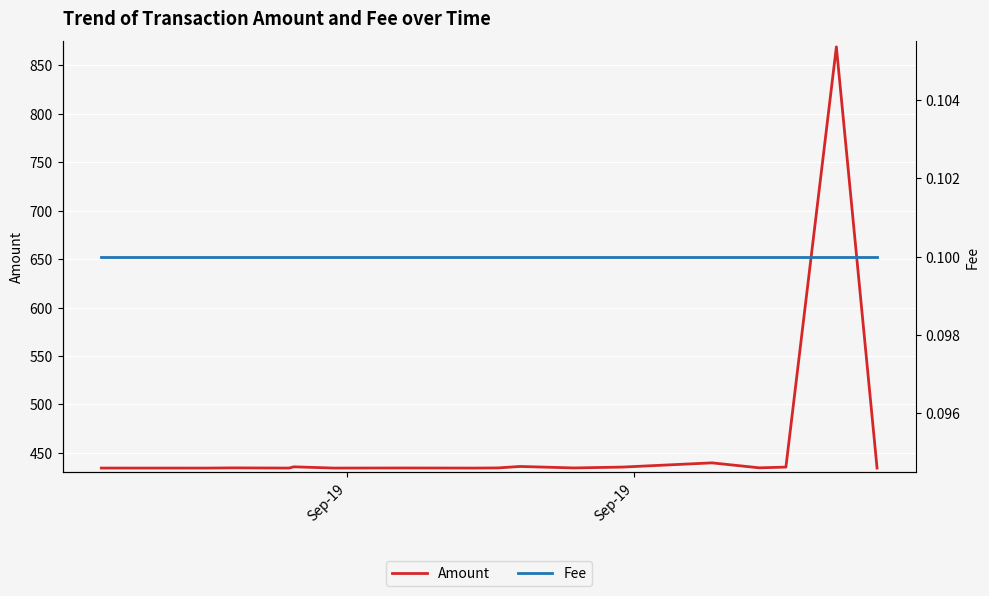

True or false: Fee and Amount cross at least once.

False